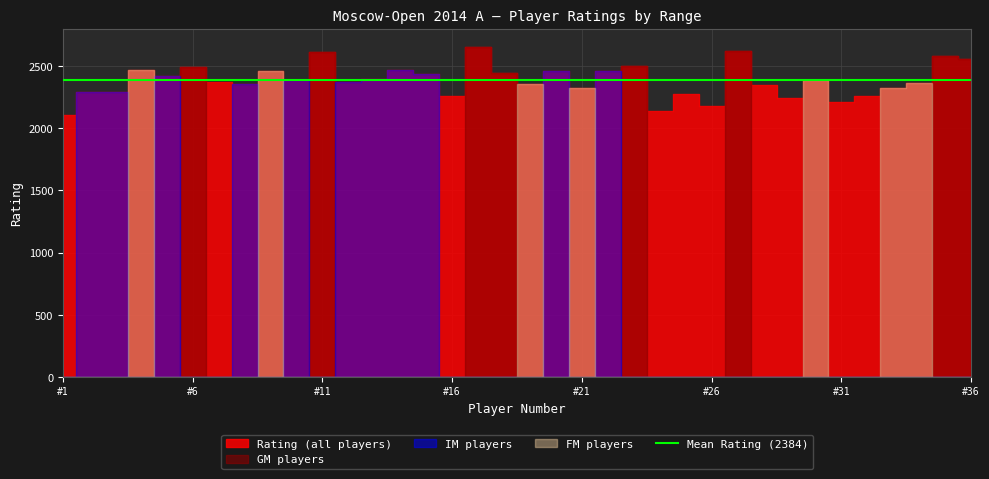

Rank the series at 28 from highest to lowest value.

Rating (all players), GM players, IM players, FM players